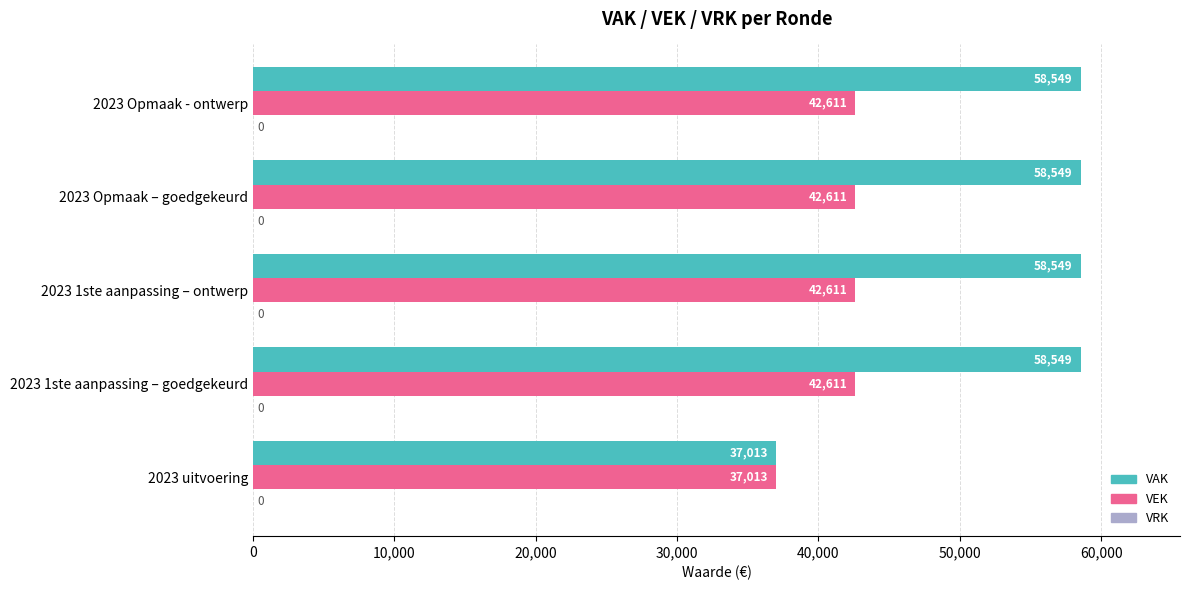

Rank the series by their average value, from highest to lowest.

VAK, VEK